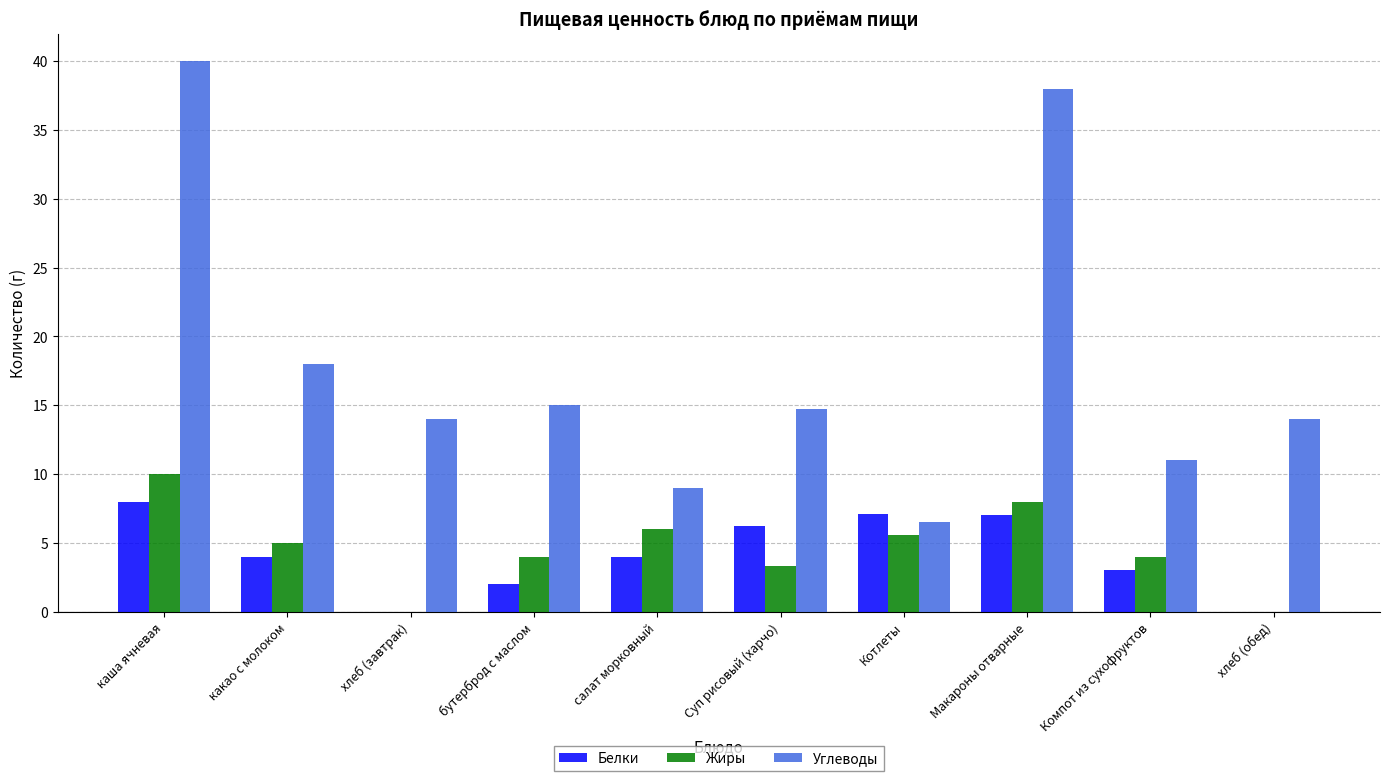

Is it true that Жиры equals 9.4 at салат морковный?

False